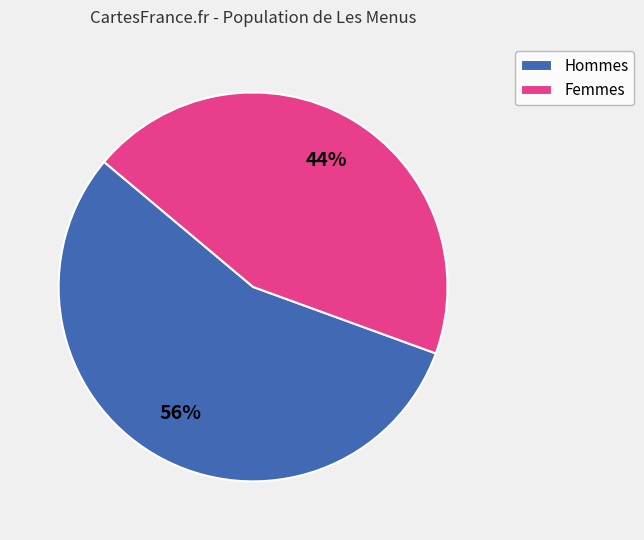

To the nearest percent, what is the average slice percentage?

50%